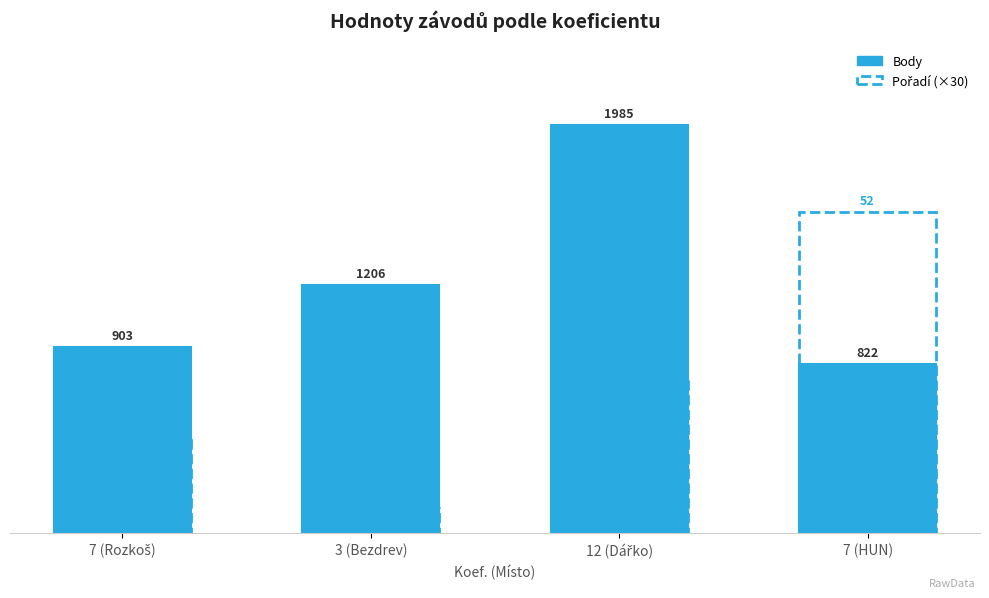

How many data points in Body are above 1206?

1